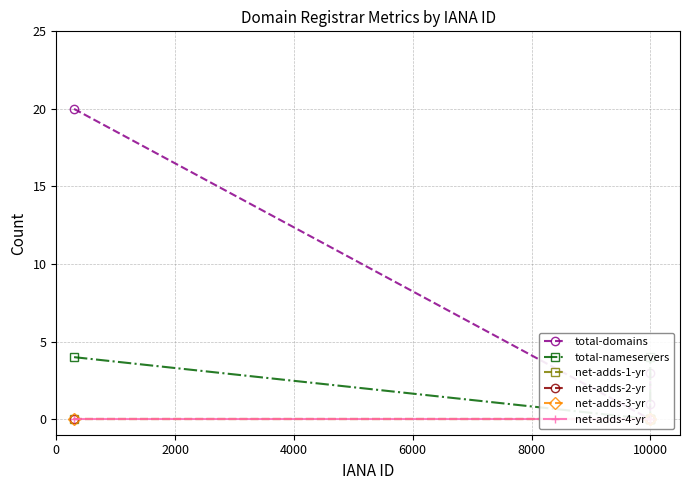

What is the highest value of the total-domains series?

20